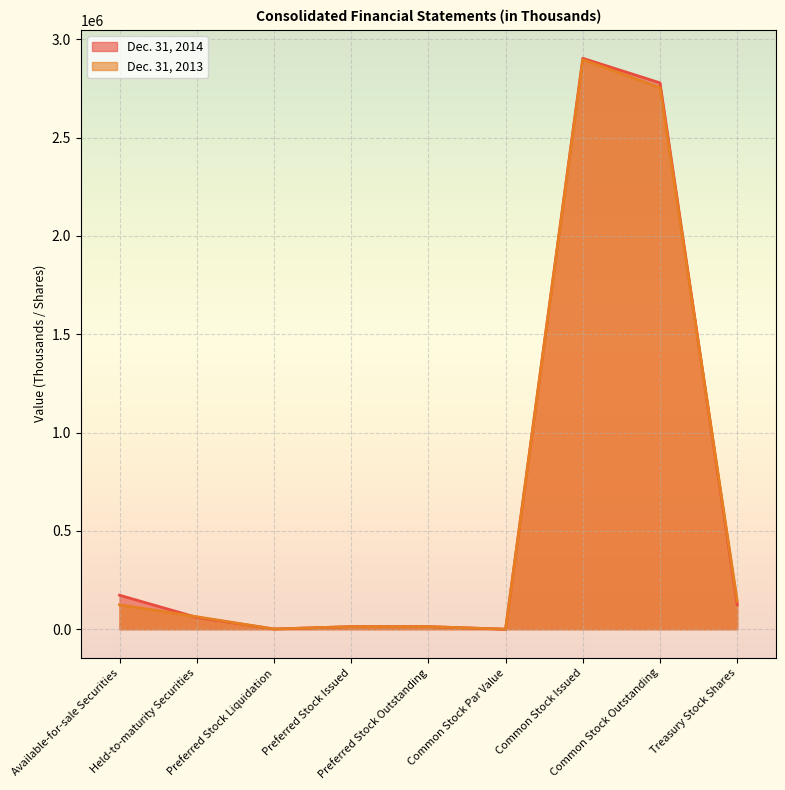

Between Common Stock Issued and Available-for-sale Securities, which is larger?

Common Stock Issued